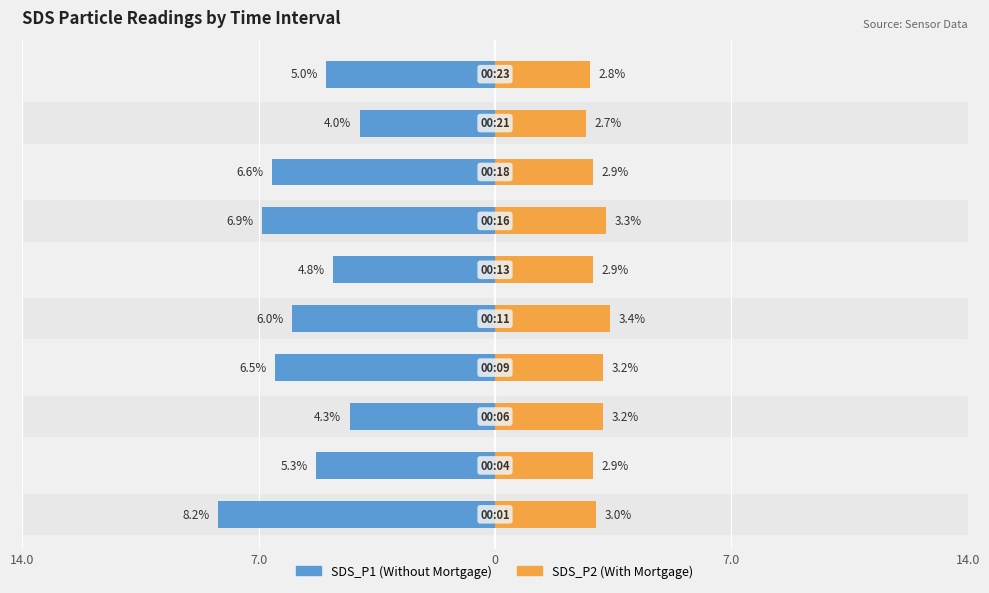

How many data points does each series have?

10